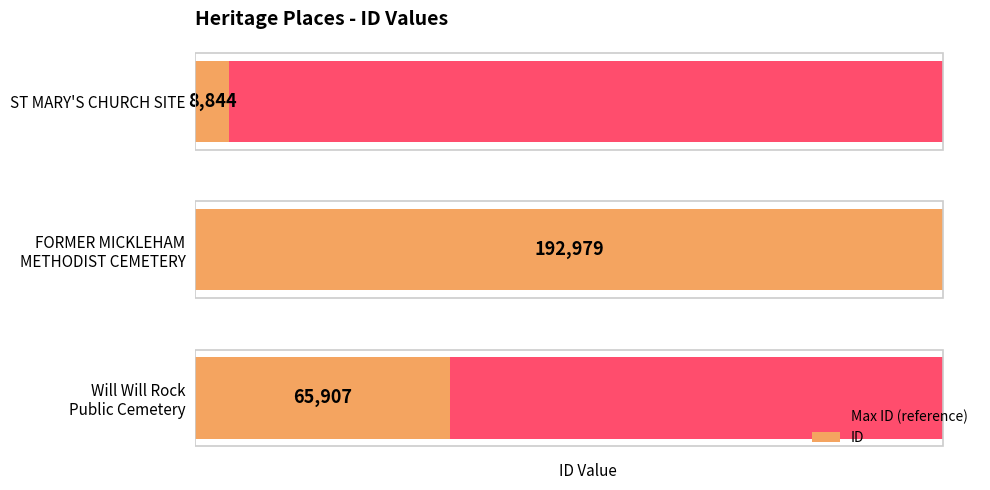

What is the difference between the ID values at FORMER MICKLEHAM METHODIST CEMETERY and ST MARY'S CHURCH SITE?

184135.0